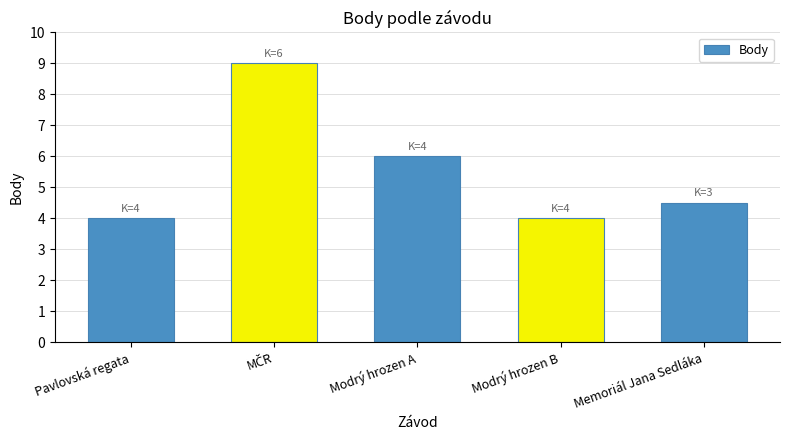

Reading left to right, extract all data points from this chart.

4.0	9.0	6.0	4.0	4.5